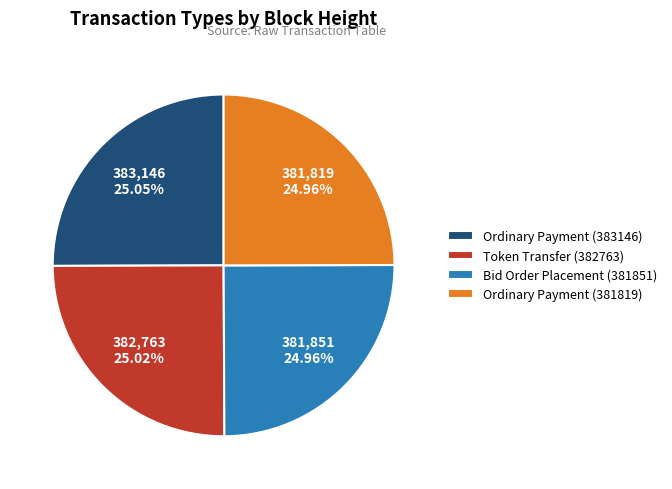

To the nearest percent, what is the average slice percentage?

25%